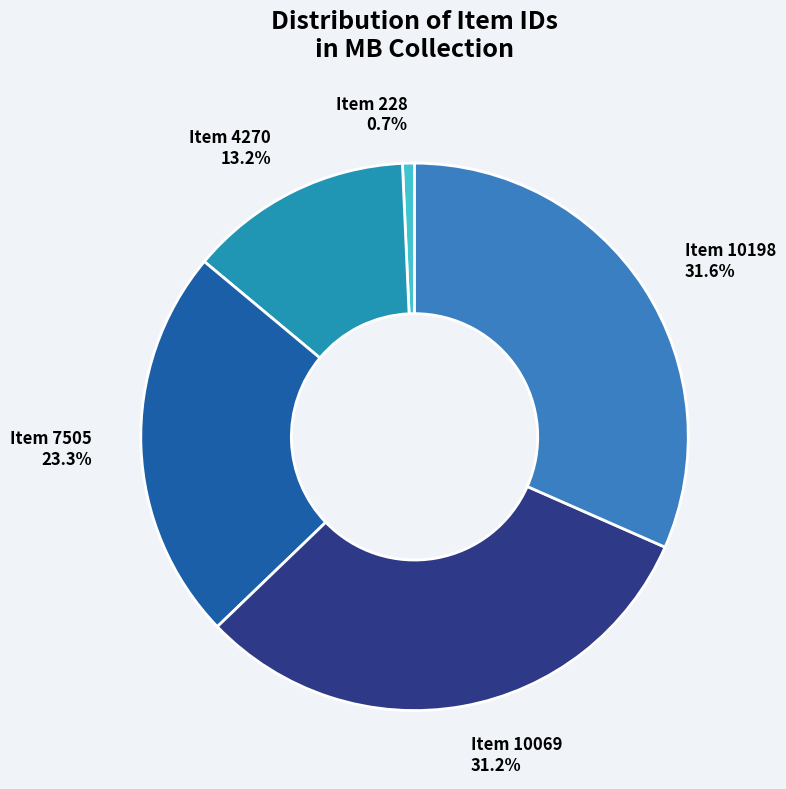

Is there a majority slice in this chart?

No